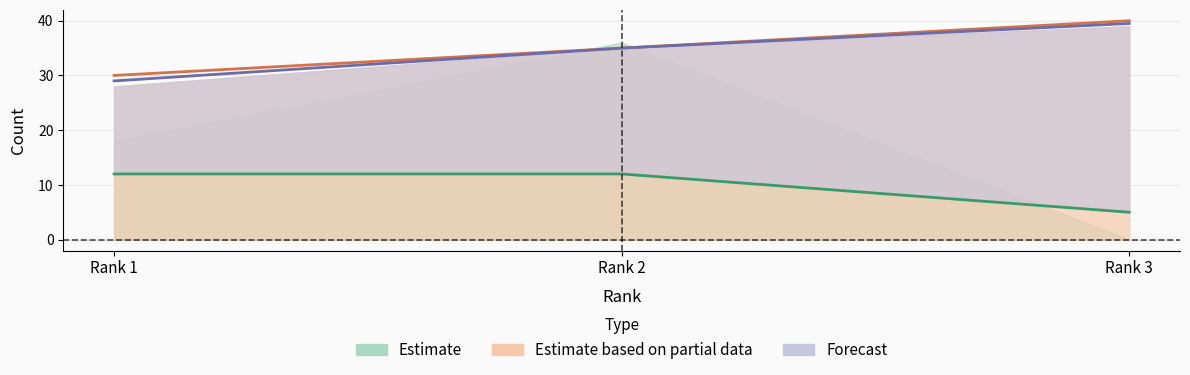

At which label does Total Refs. first exceed 35?

Rank 3